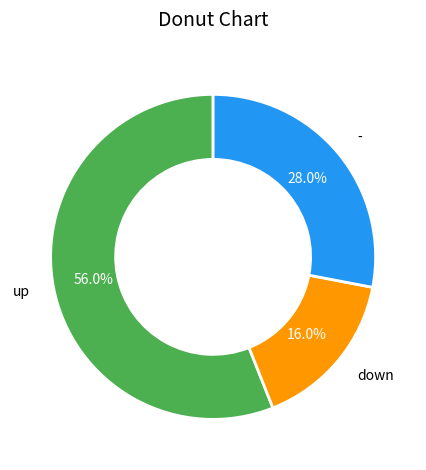

How many segments does this pie chart have?

3